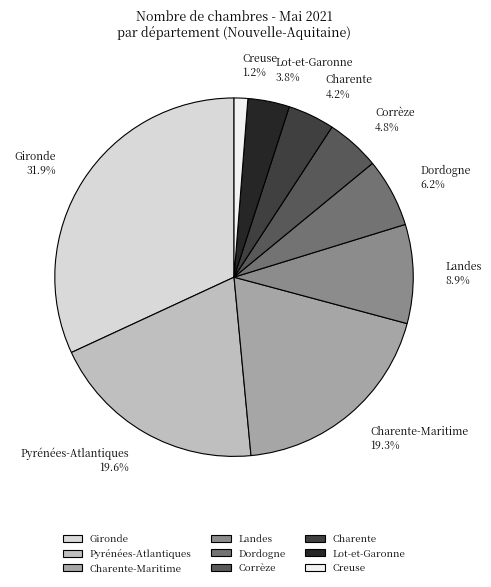

Is Gironde the majority of the pie?

No